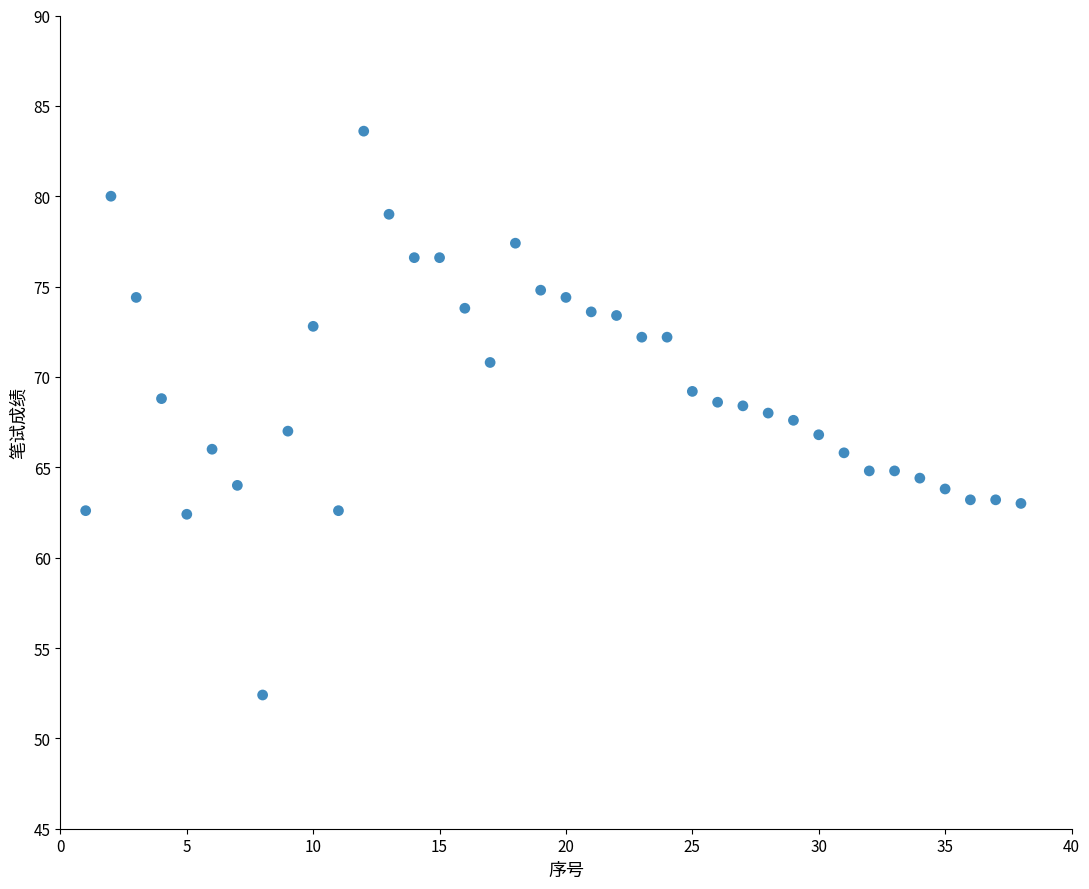

What is the range of Y values (max minus min)?

31.2